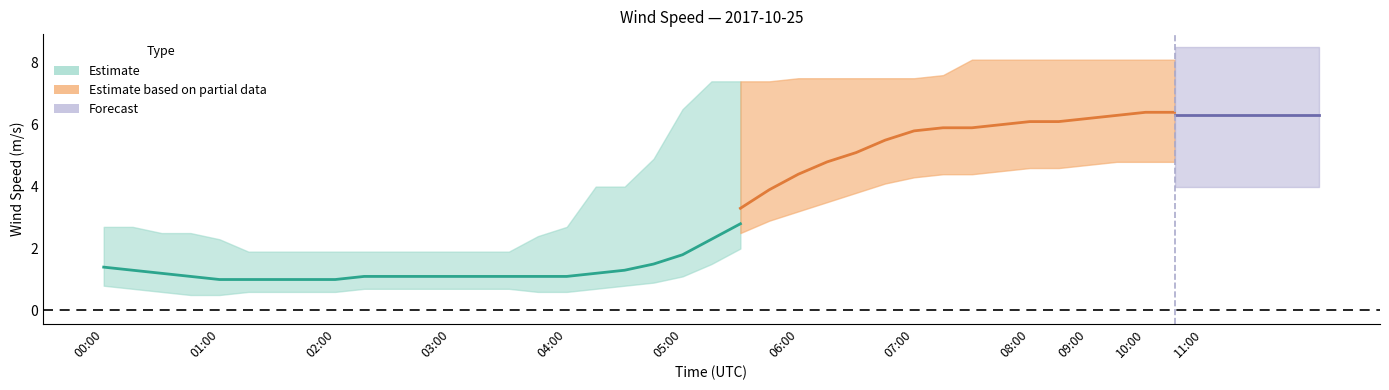

Rank the series by their maximum value, from highest to lowest.

wind_spd_max, wind_spd_avg, wind_spd_min